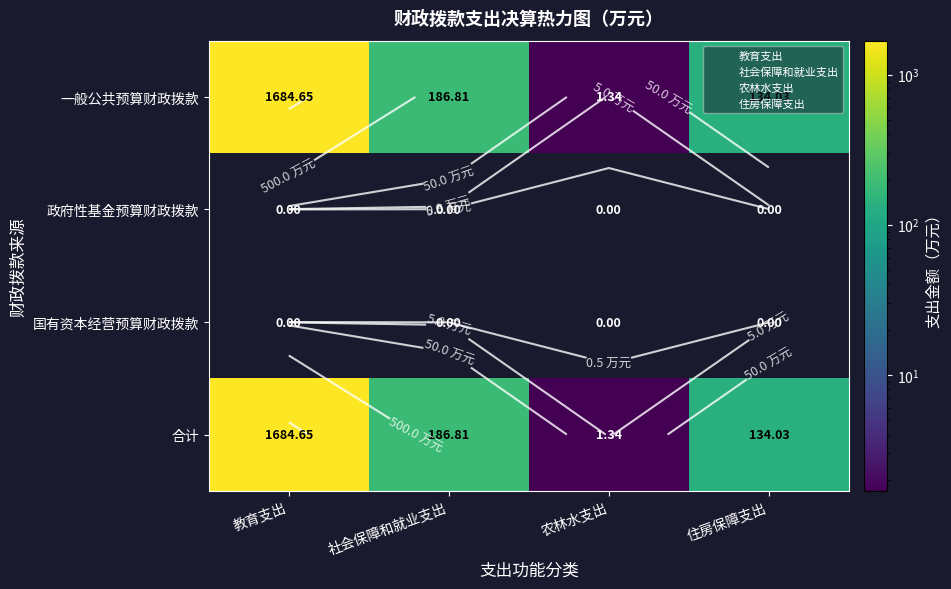

What value does the 合计 series have at 教育支出?

1684.7